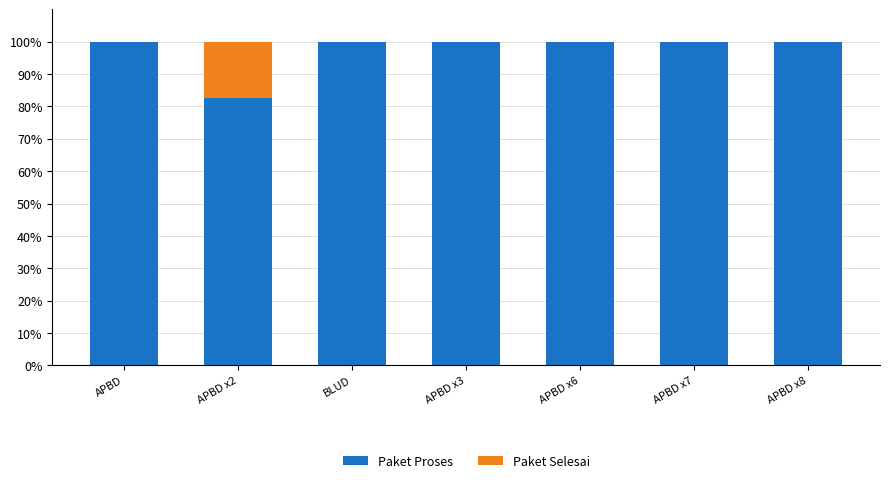

What are all the series names shown in the legend?

Paket Proses, Paket Selesai